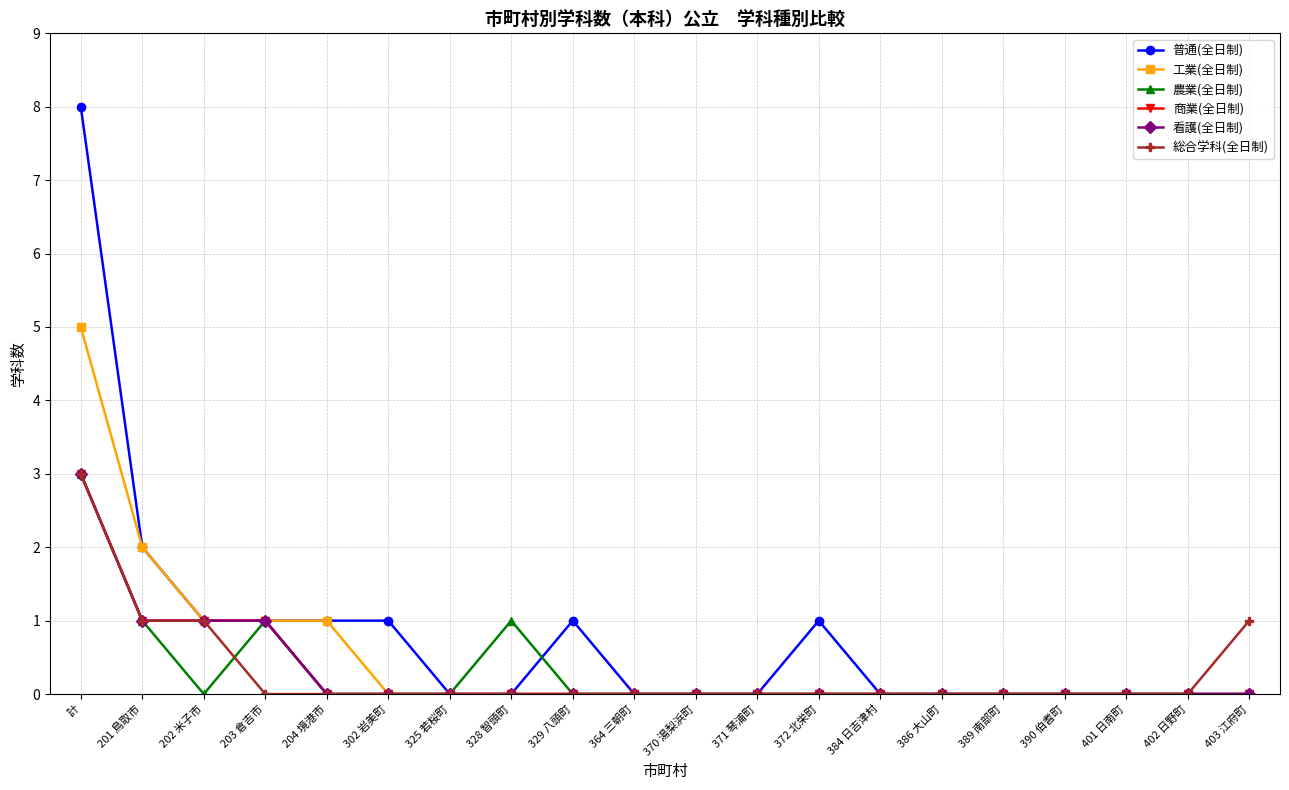

True or false: 看護(全日制) and 普通(全日制) intersect in this chart.

False